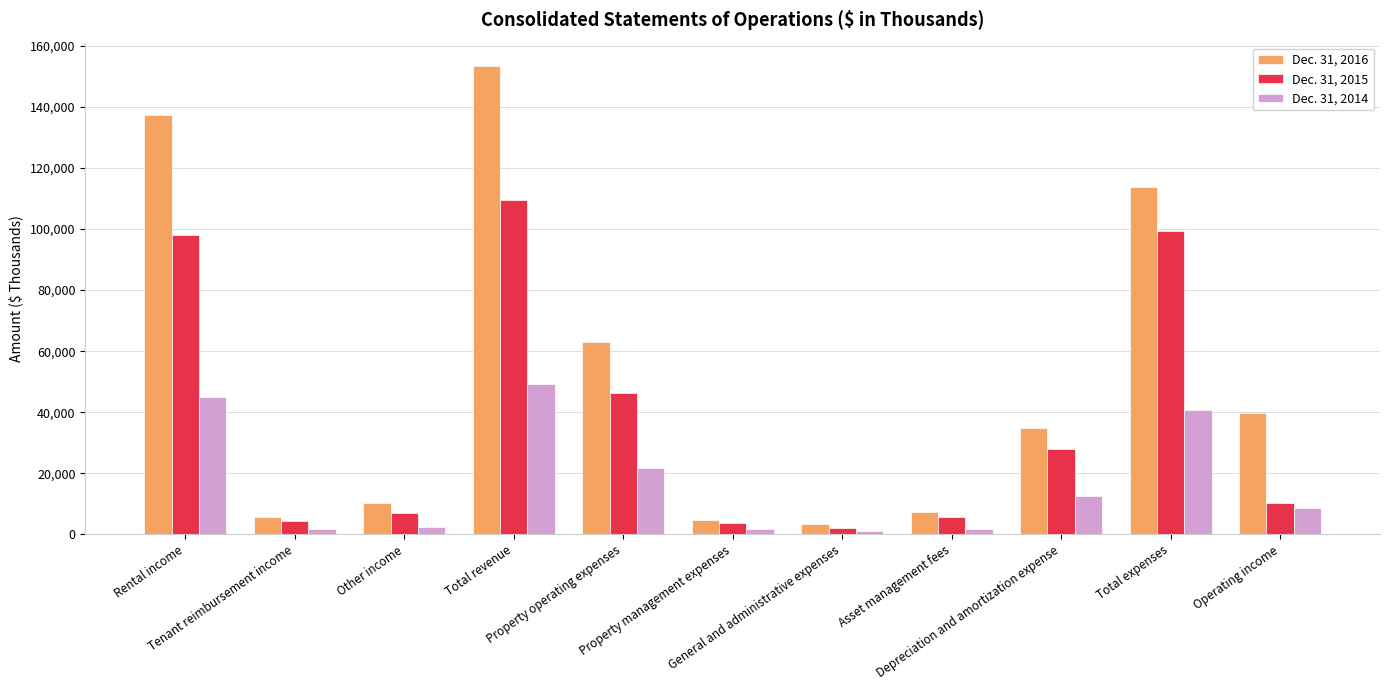

What is the sum of the Dec. 31, 2015 values at Total expenses and Property operating expenses?

145675